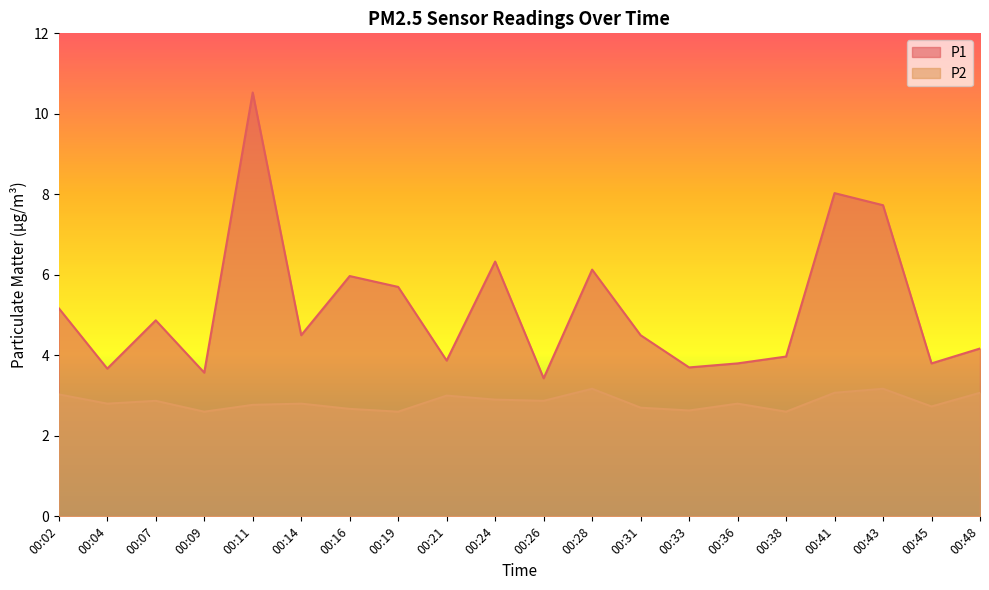

True or false: P1 and P2 intersect in this chart.

False